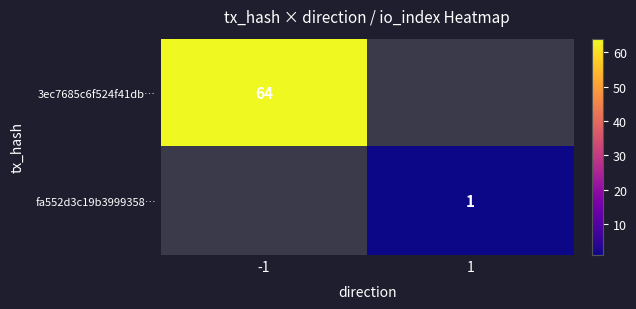

True or false: 3ec7685c6f524f41db… has a value of 64 at -1.

True